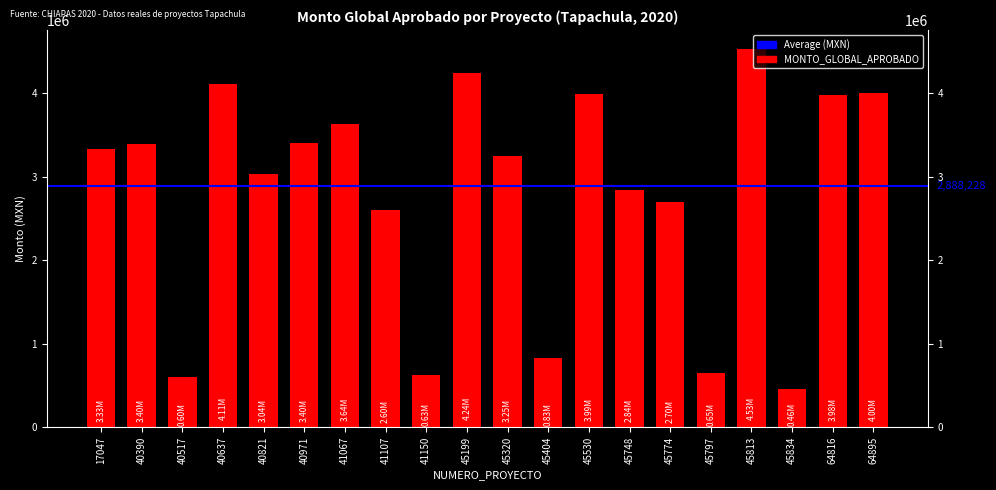

Is it true that the value at 40637 is 874947?

False